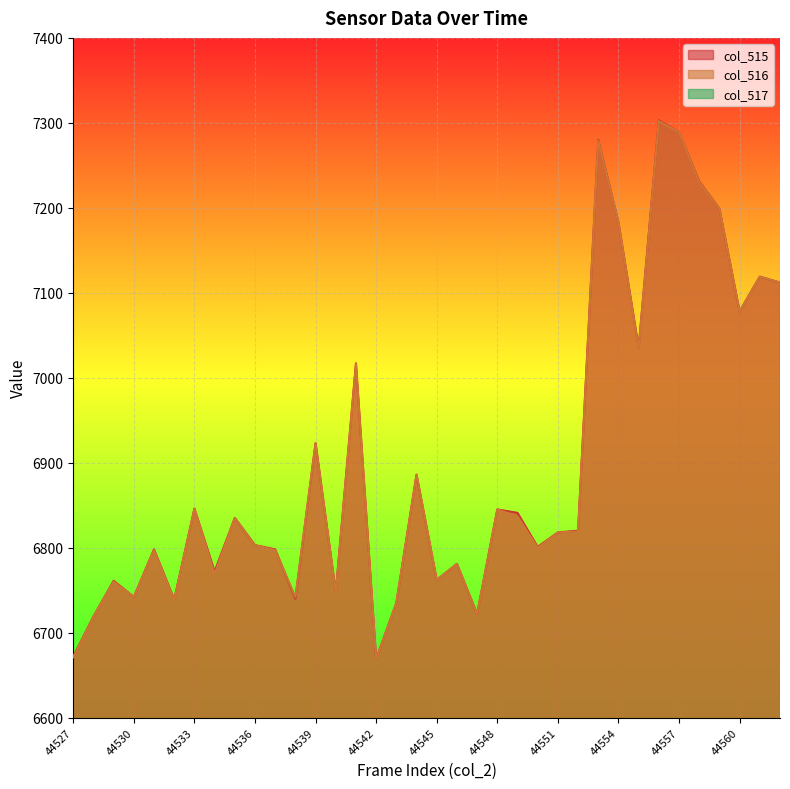

What is the average value of the col_516 series?

6900